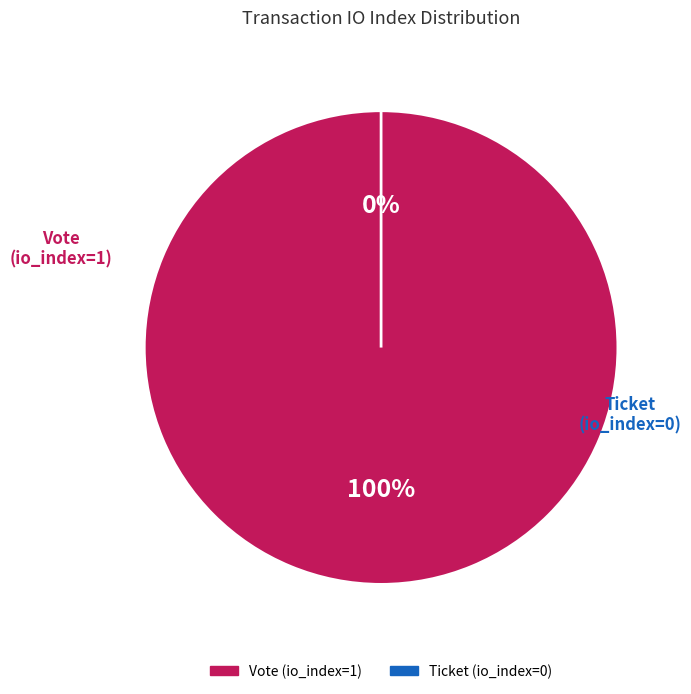

True or false: Vote (io_index=1) accounts for 100% of the total.

True